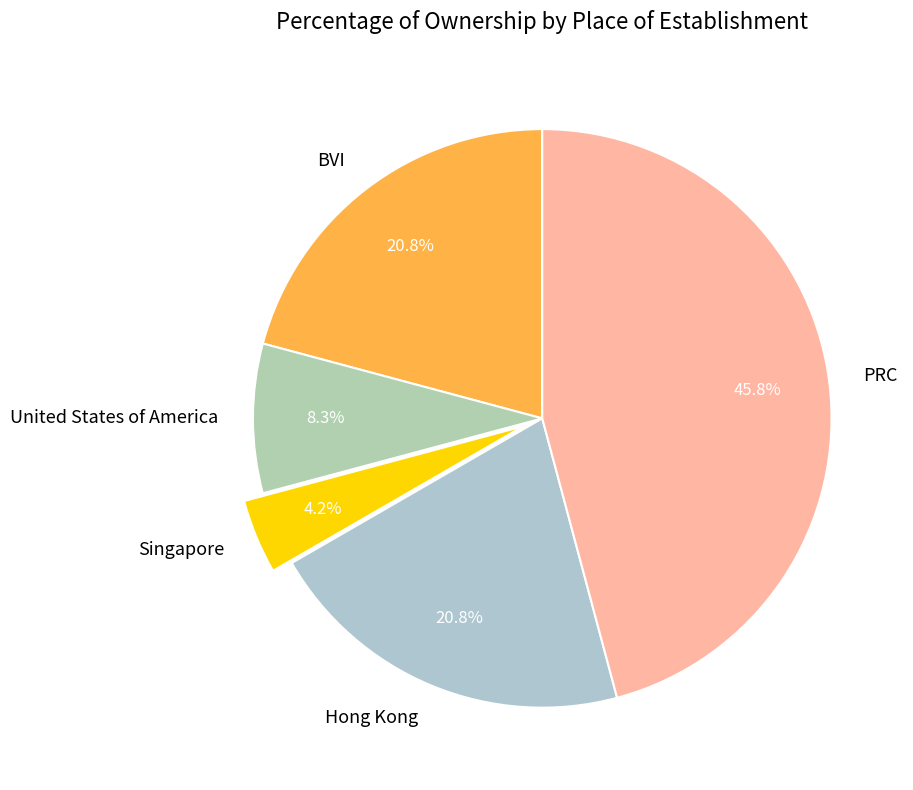

Do BVI and Hong Kong together represent more than half of the pie?

No